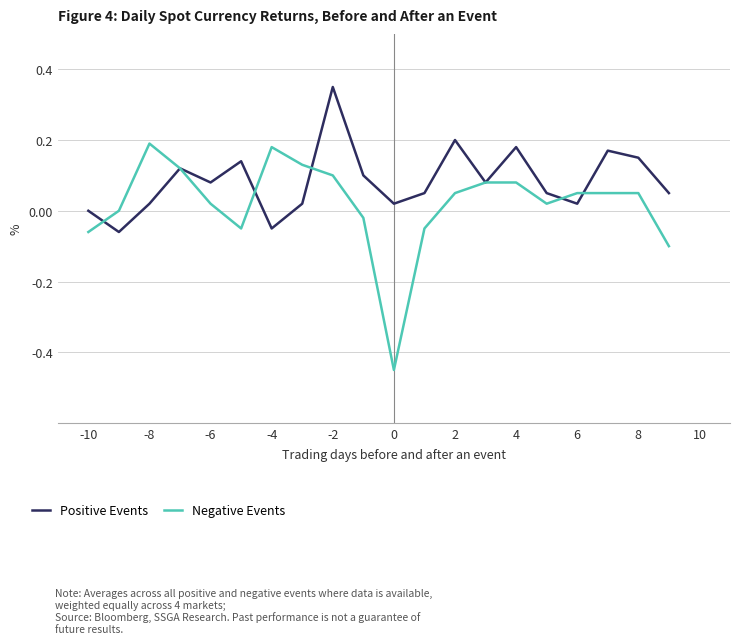

Which series has the widest spread of values?

Negative Events